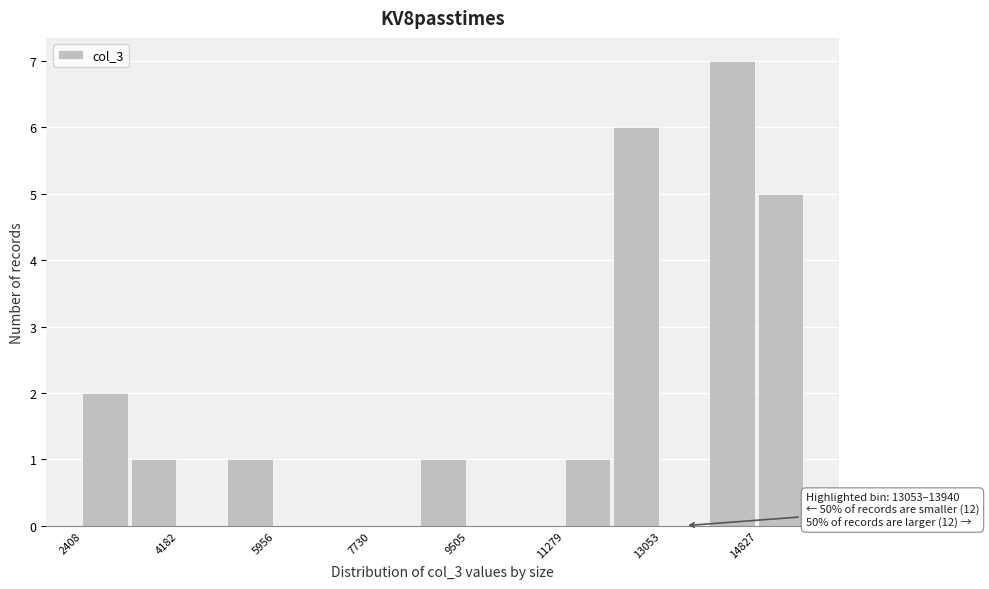

Over which range of the x-axis is the bar tallest?

14000 to 14800